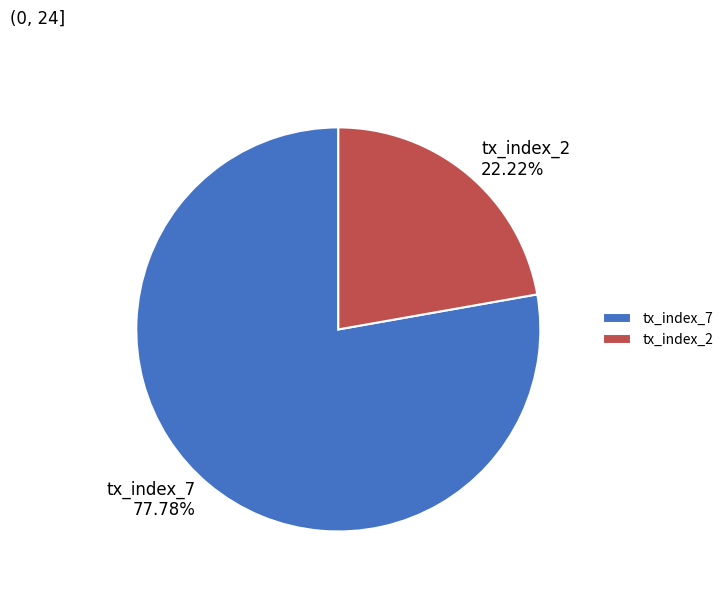

Which slice represents more than half of the pie?

tx_index_7